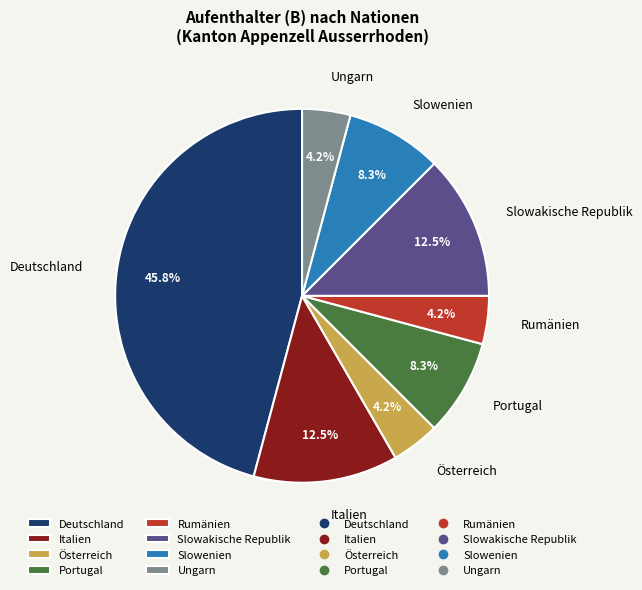

Does Italien account for over 50% of the chart?

No